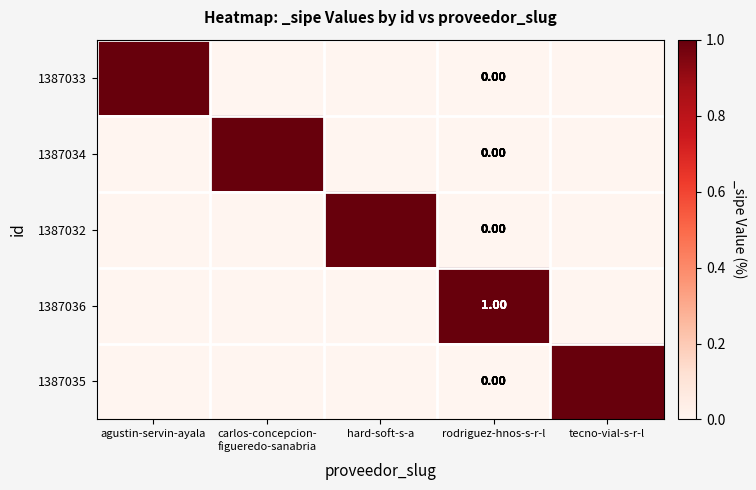

At how many categories does at least one series exceed 0?

5